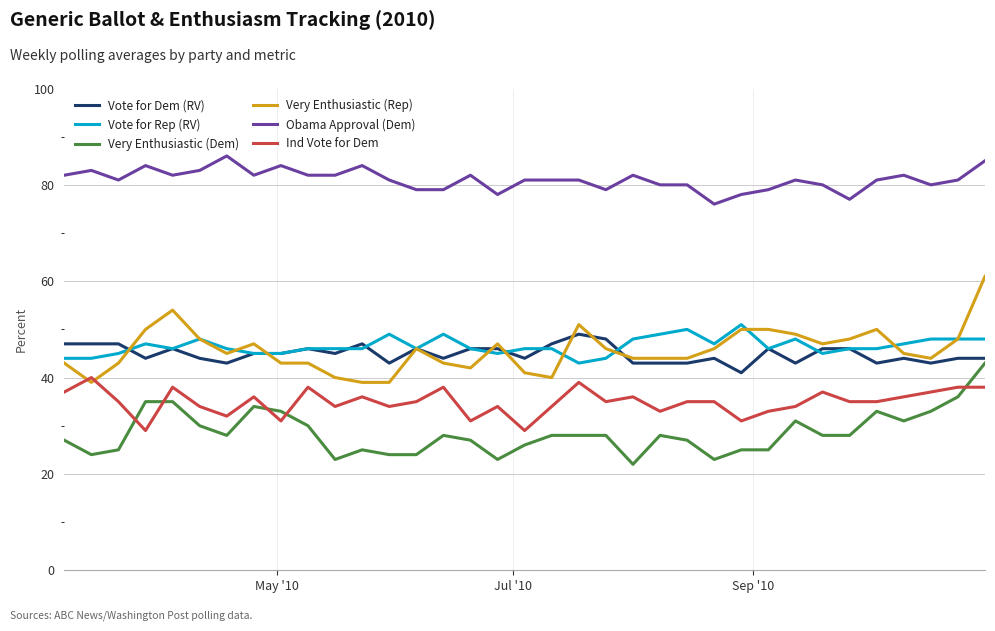

Which series has the largest total across all categories?

Obama Approval (Dem)